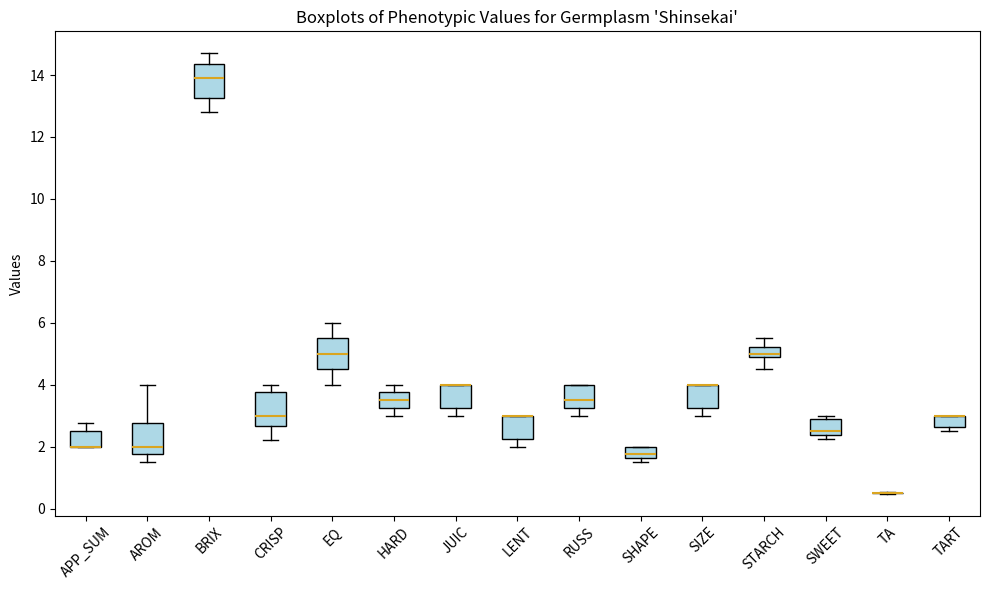

Where does the median line of the box for SWEET sit on the y-axis? The values are not printed on the chart, so give them approximately, as read against the axis.

2.6